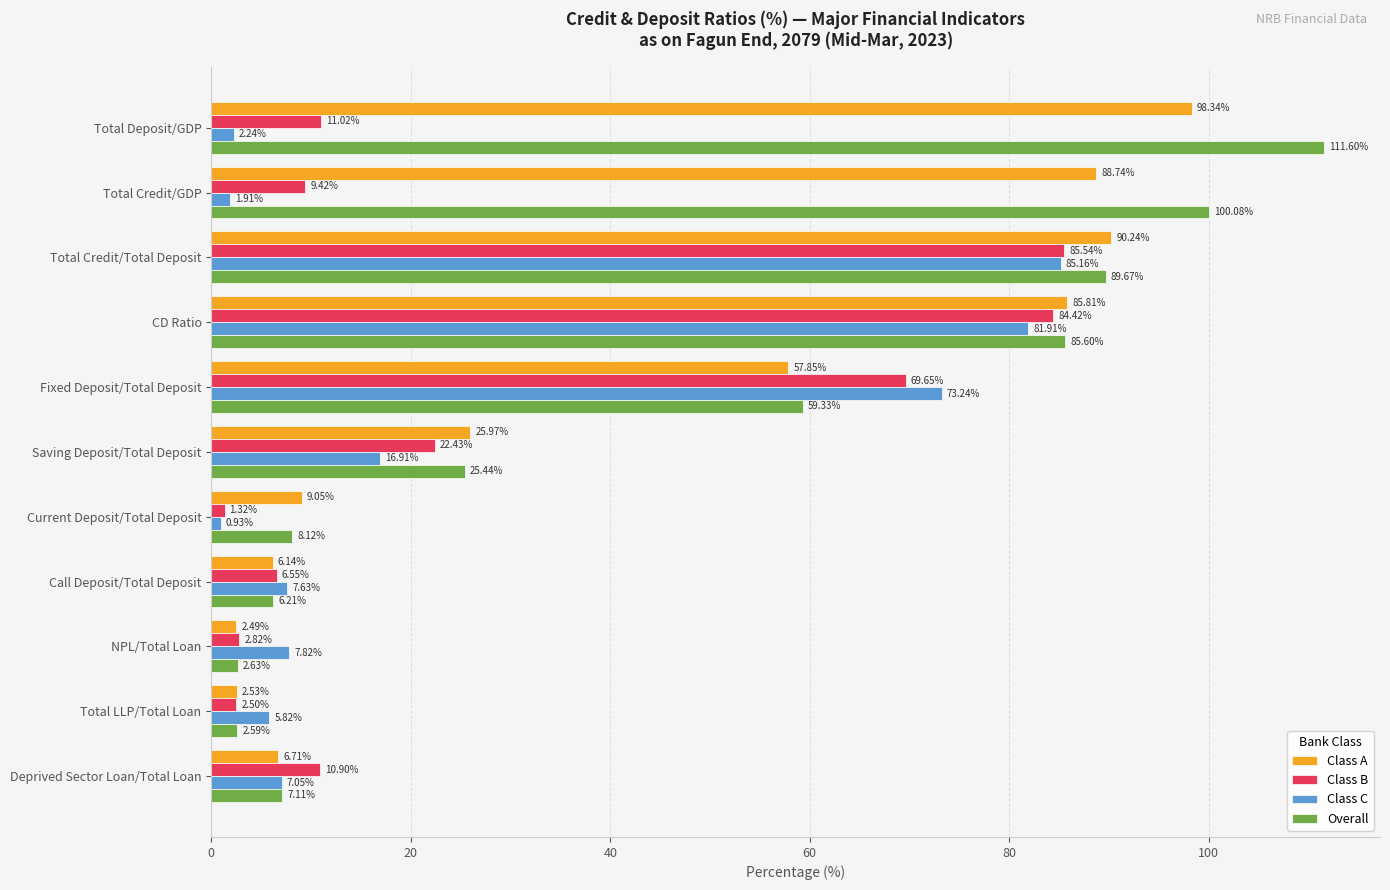

What is the sum of the Class C values at Call Deposit/Total Deposit and CD Ratio?

89.5